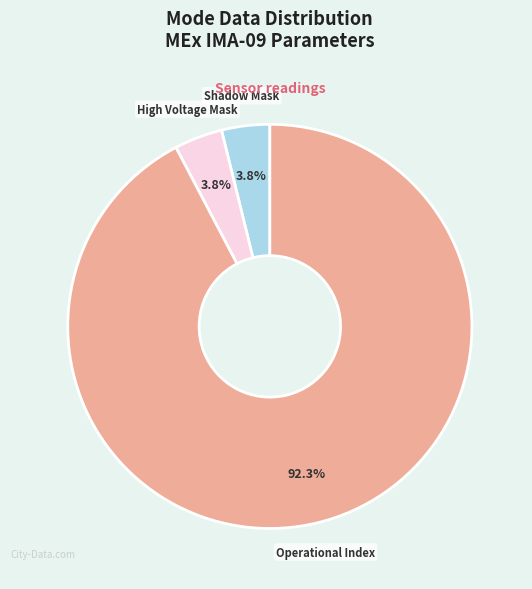

Is there any slice that represents more than half of the pie?

Yes